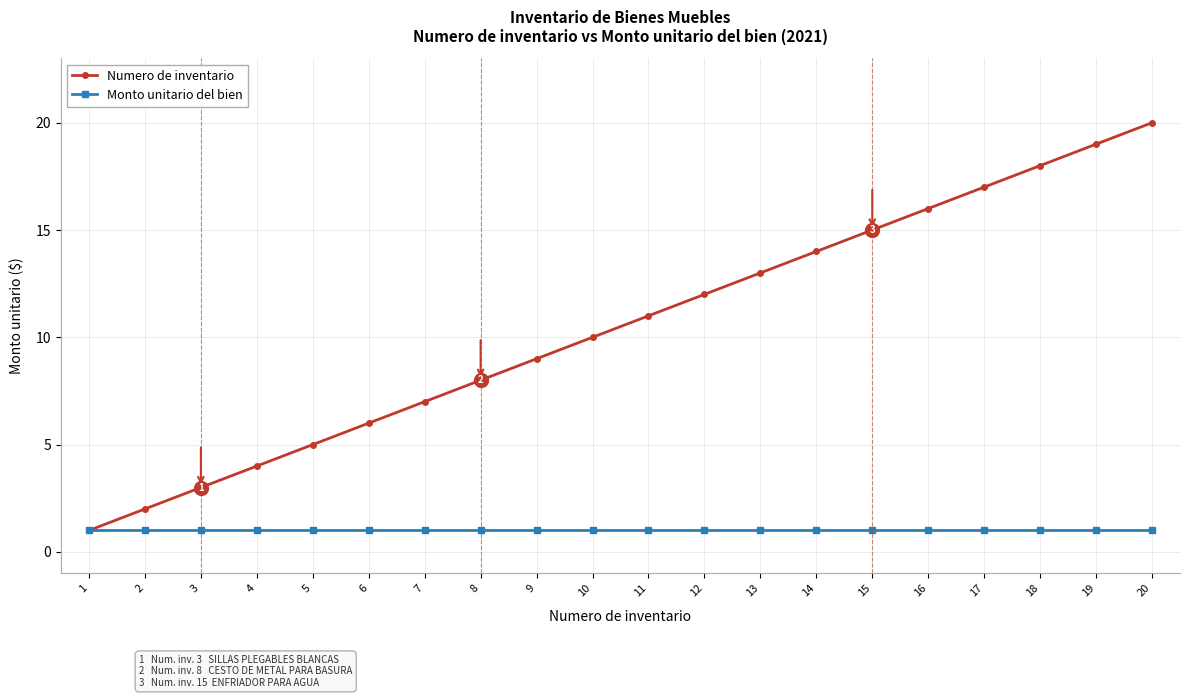

Is it true that Numero de inventario equals 18 at 18?

True